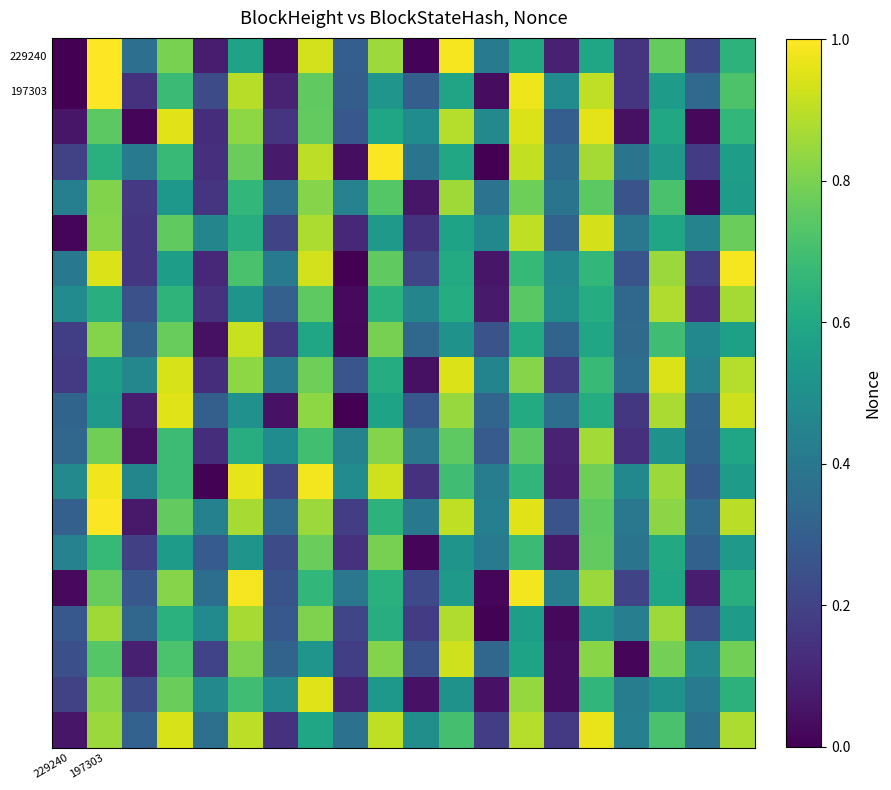

How many data points does each series have?

20